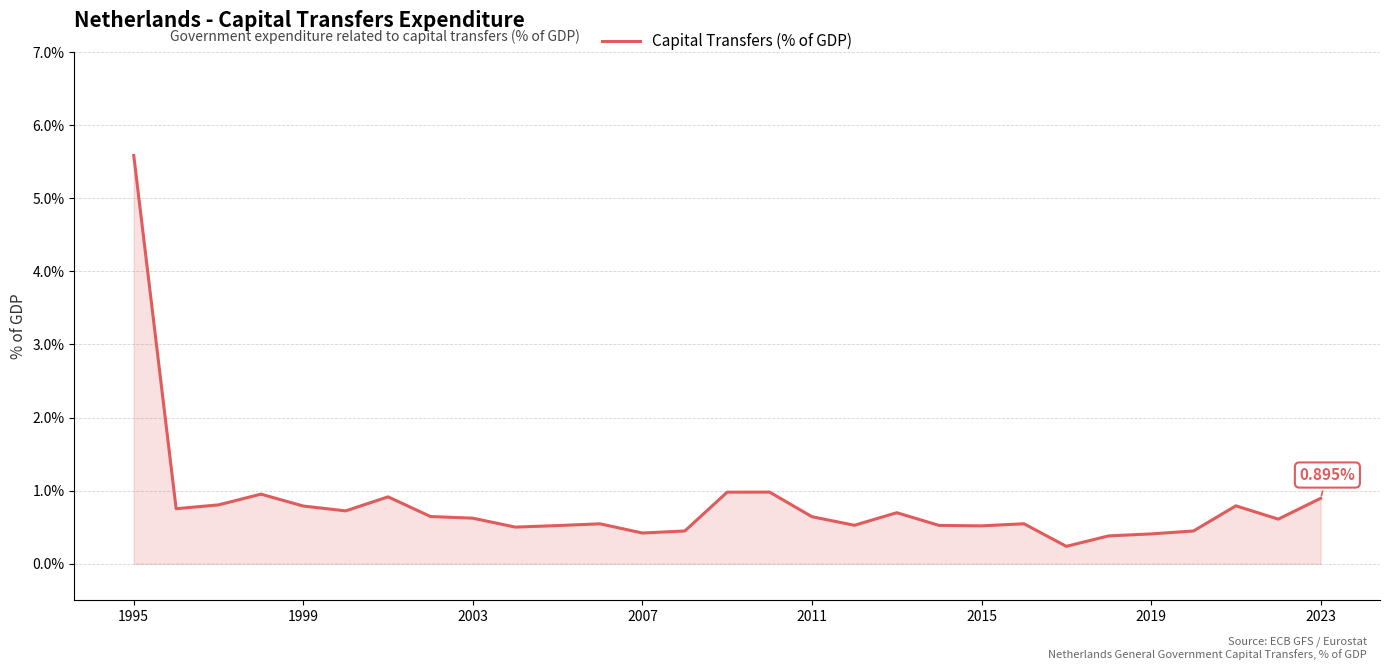

How many lines are shown in the chart?

1